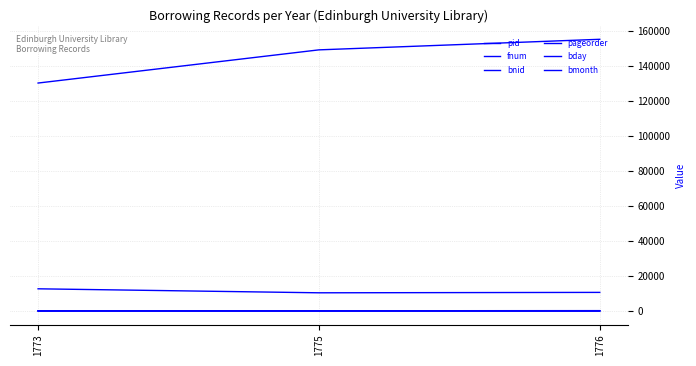

What is the difference between the bnid values at 1773 and 1775?

18967